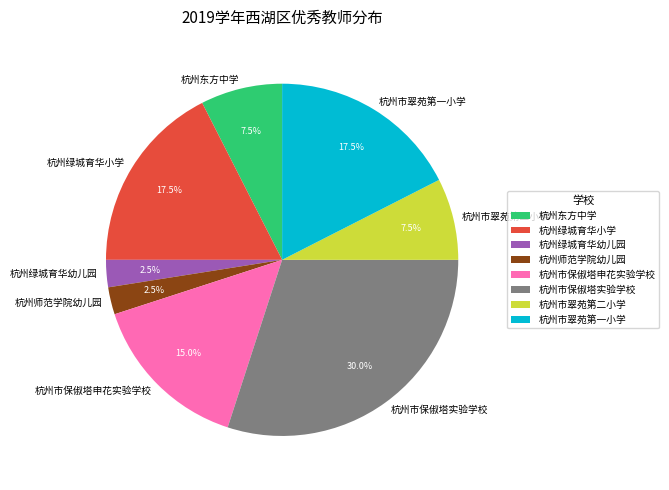

Between 杭州东方中学 and 杭州绿城育华小学, which is larger?

杭州绿城育华小学